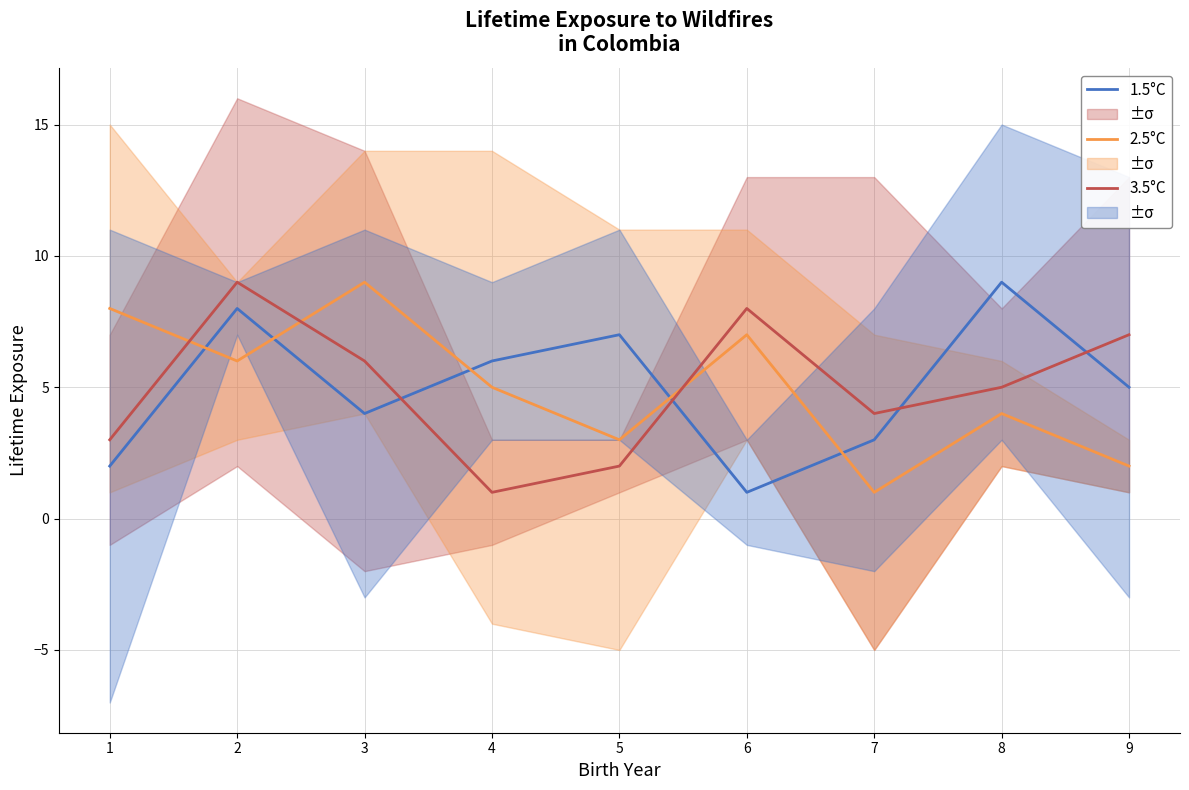

Which category has the highest value in the 1.5°C series?

8